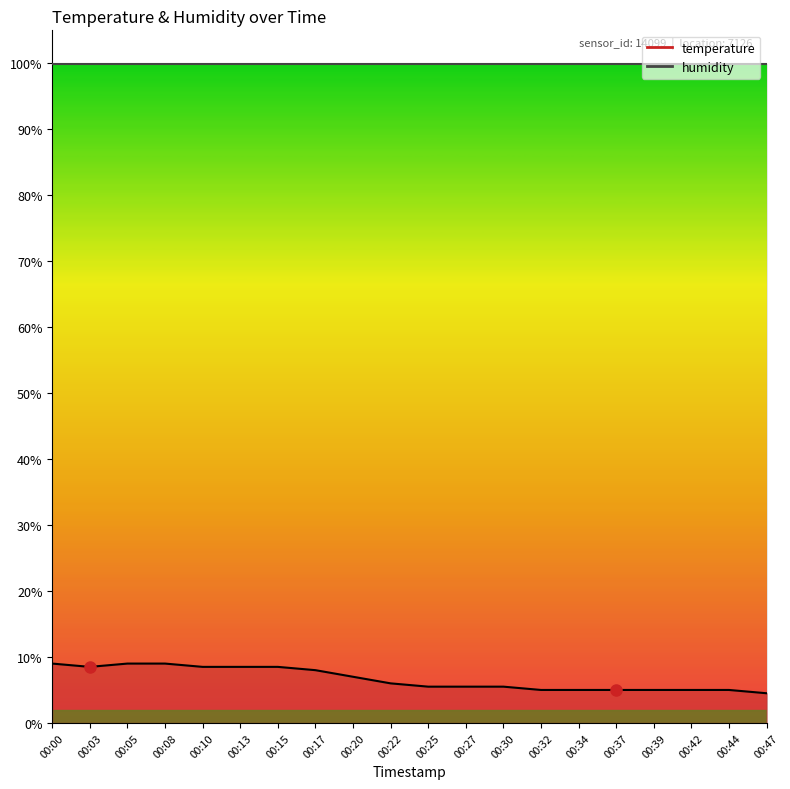

Reading left to right, transcribe all the data shown in this chart.

9.0	8.5	9.0	9.0	8.5	8.5	8.5	8.0	7.0	6.0	5.5	5.5	5.5	5.0	5.0	5.0	5.0	5.0	5.0	4.5